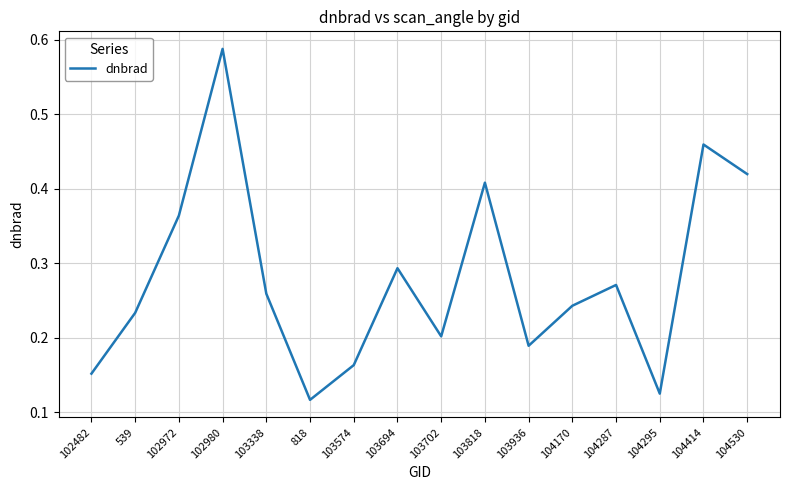

What position from the left is 104295?

14